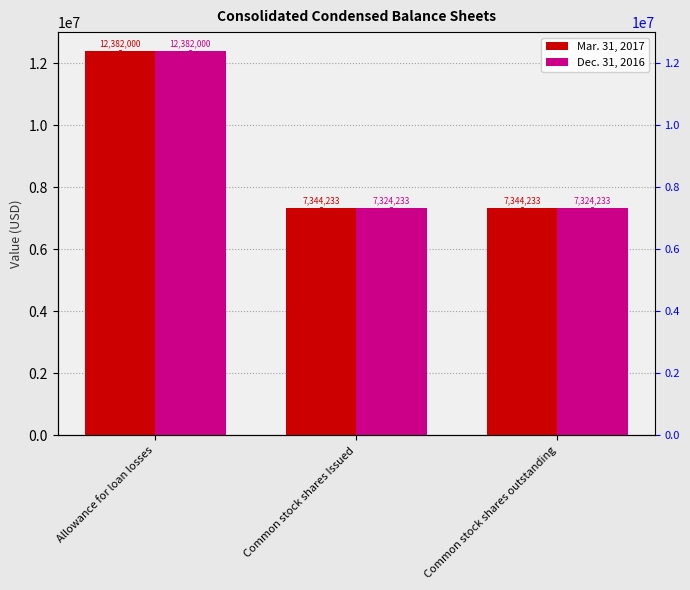

Is the value of Mar. 31, 2017 at Allowance for loan losses greater than the value of Dec. 31, 2016 at Common stock shares Issued?

Yes